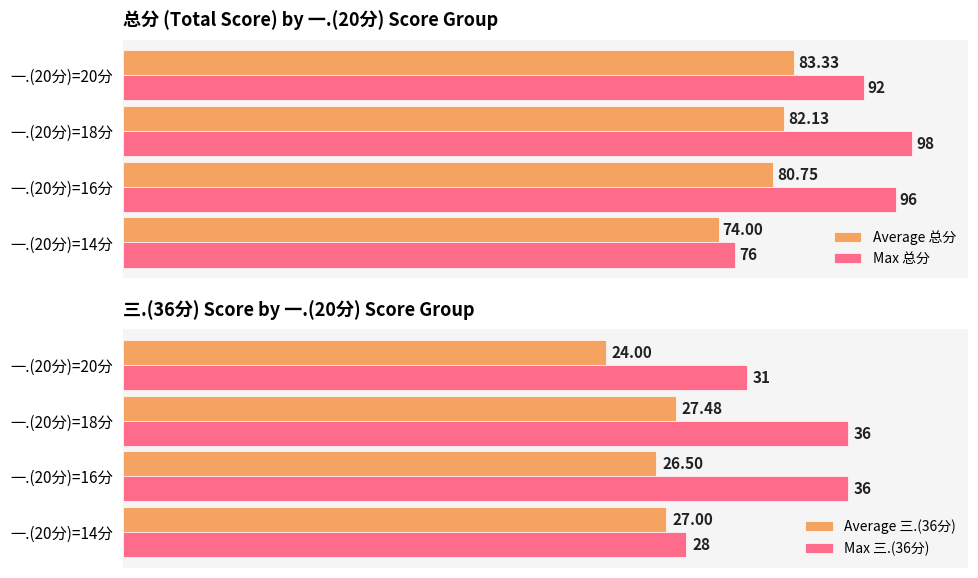

Where is Max 总分 nearest to the value 87?

一.(20分)=20分